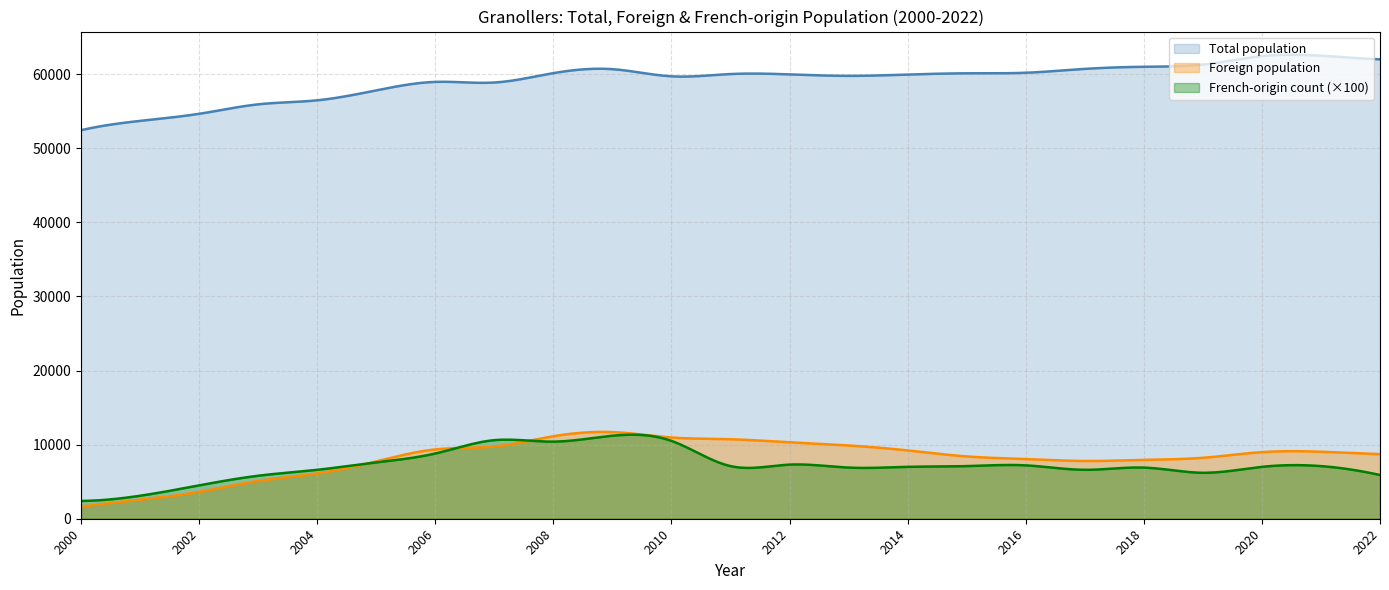

At which label is French origin count closest to 68?

2018